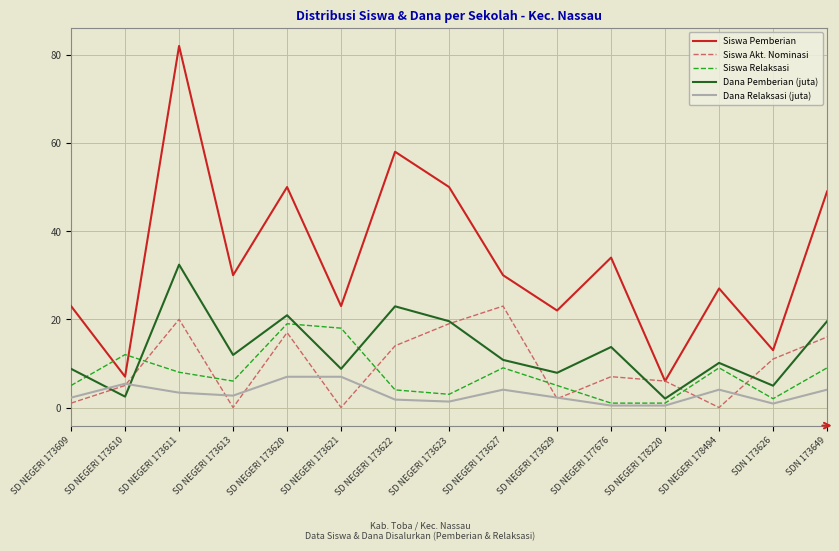

True or false: Siswa Relaksasi has a value of 18.0 at SD NEGERI 173621.

True